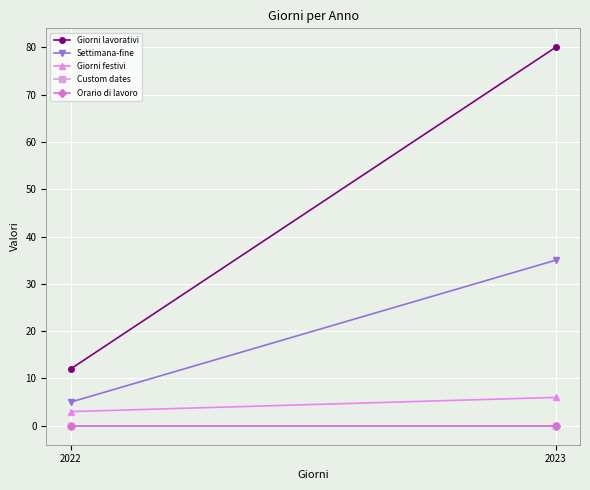

Rank the series at 2023 from lowest to highest value.

Custom dates, Orario di lavoro, Giorni festivi, Settimana-fine, Giorni lavorativi